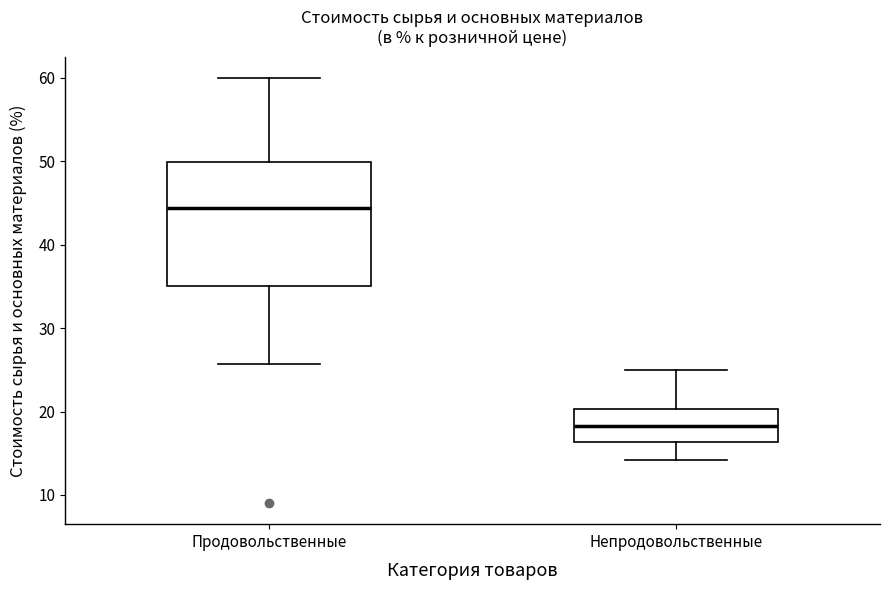

Where is the upper edge of the box for Продовольственные on the y-axis? The values are not printed on the chart, so give them approximately, as read against the axis.

50